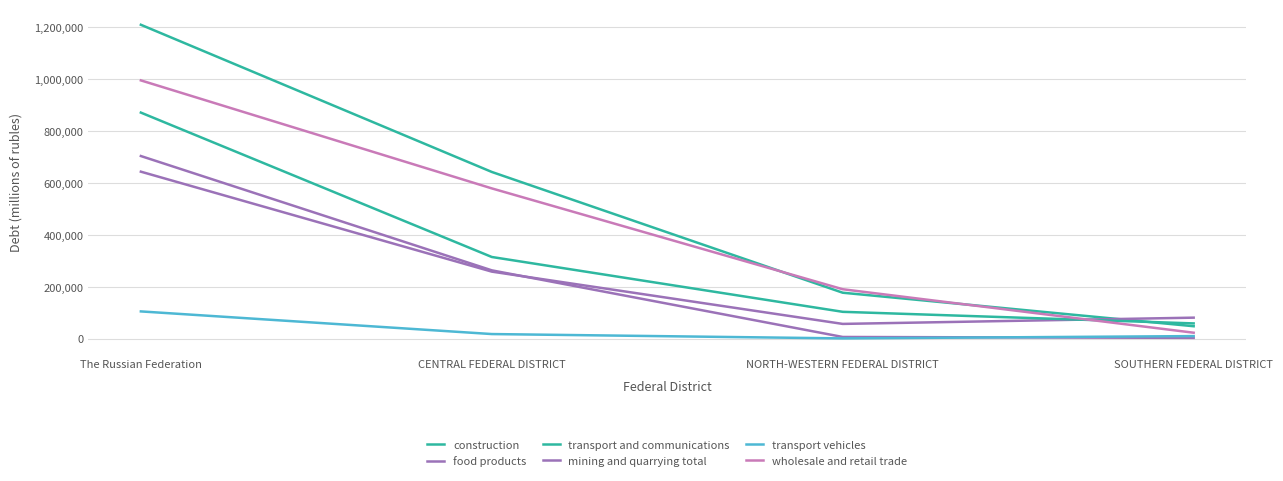

How many lines are shown in the chart?

6